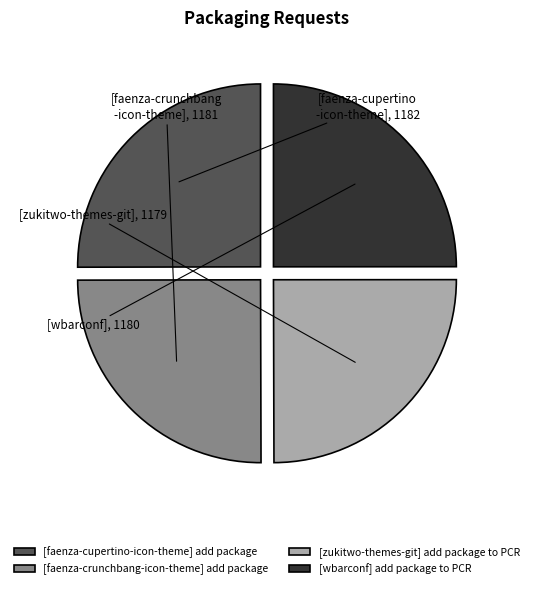

Approximately how many times larger is the value at [zukitwo-themes-git] add package to PCR compared to [wbarconf] add package to PCR?

1.0